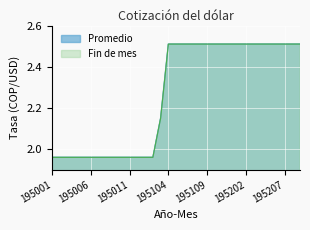

What is the sum of the Fin de mes values at 195103 and 195202?

4.7